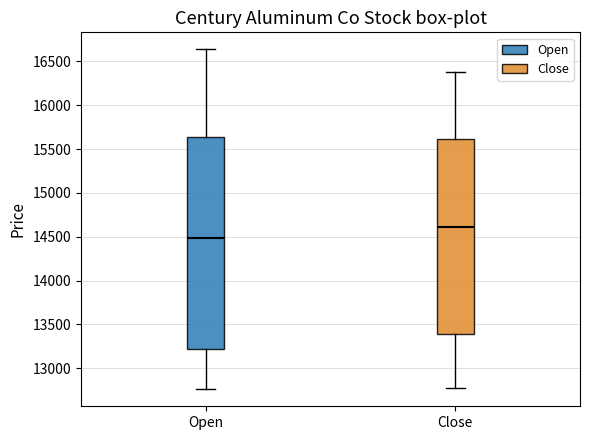

Reading left to right, transcribe this box plot: for each box, give where its median line is, the range the box spans, and where its two whiskers end, as read against the y-axis. The values are not printed on the chart, so give them approximately, as read against the axis.

Open: median 14500, box 13250 to 15650, whiskers 12750 to 16650
Close: median 14600, box 13400 to 15600, whiskers 12750 to 16400